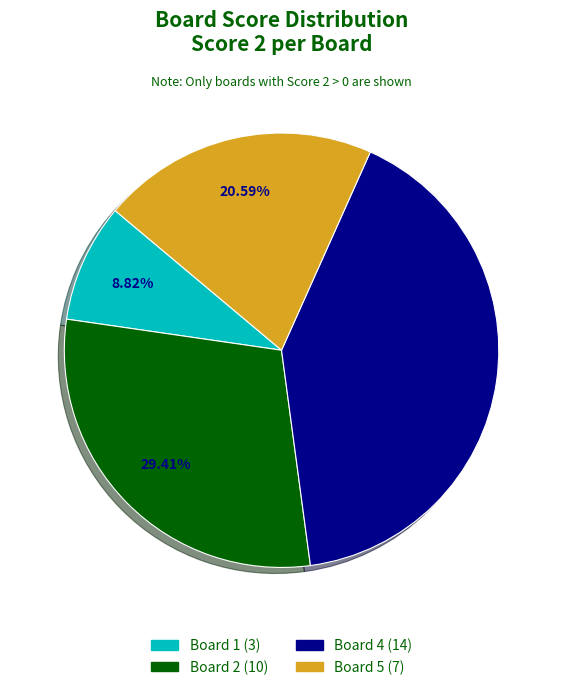

Is there any slice that represents more than half of the pie?

No